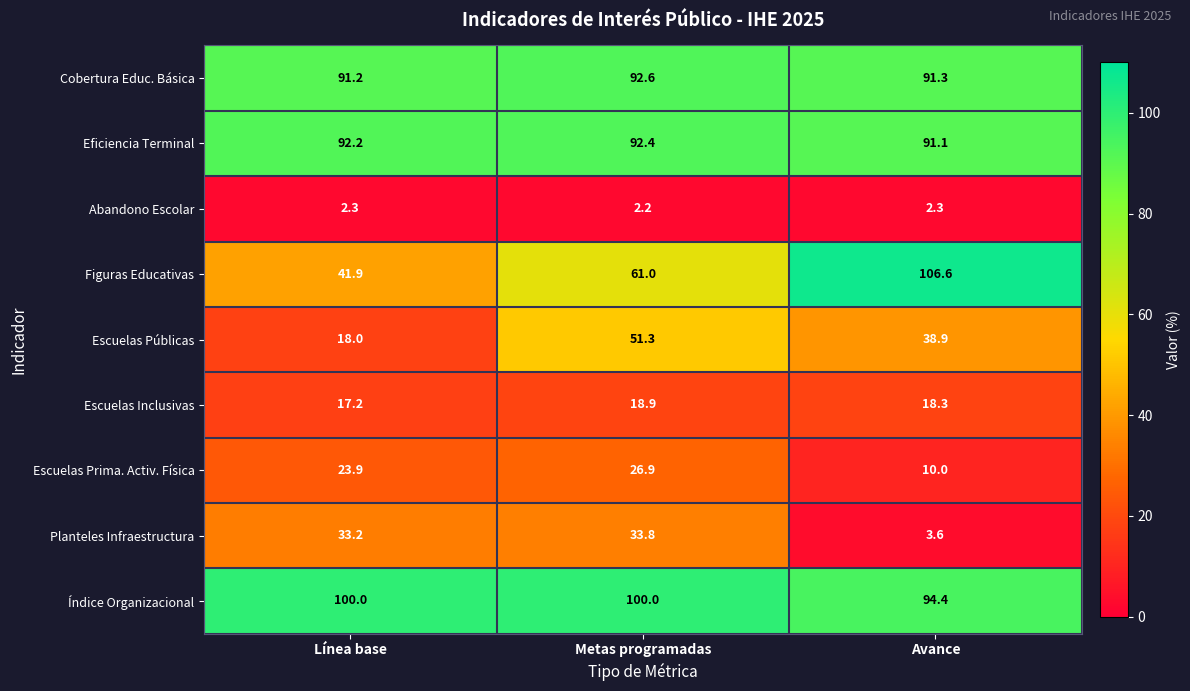

Which category has the lowest value across all series?

Metas programadas